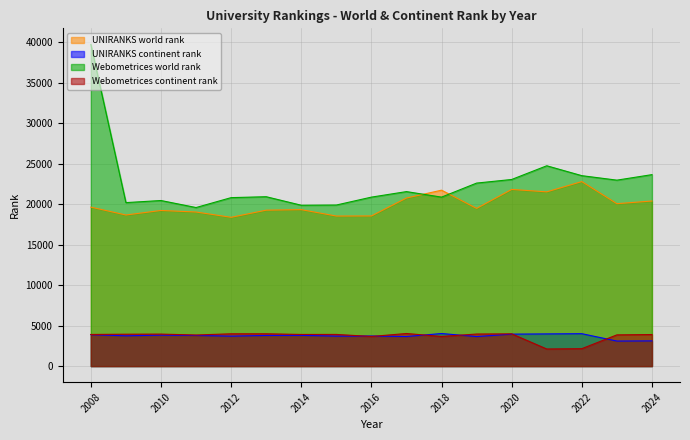

What is the smallest value displayed?

2113